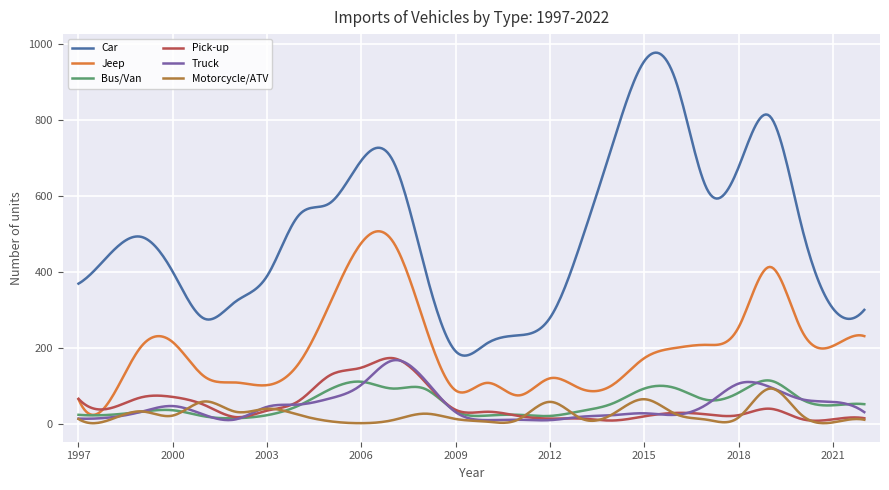

What is the maximum value for Pick-up?

173.3